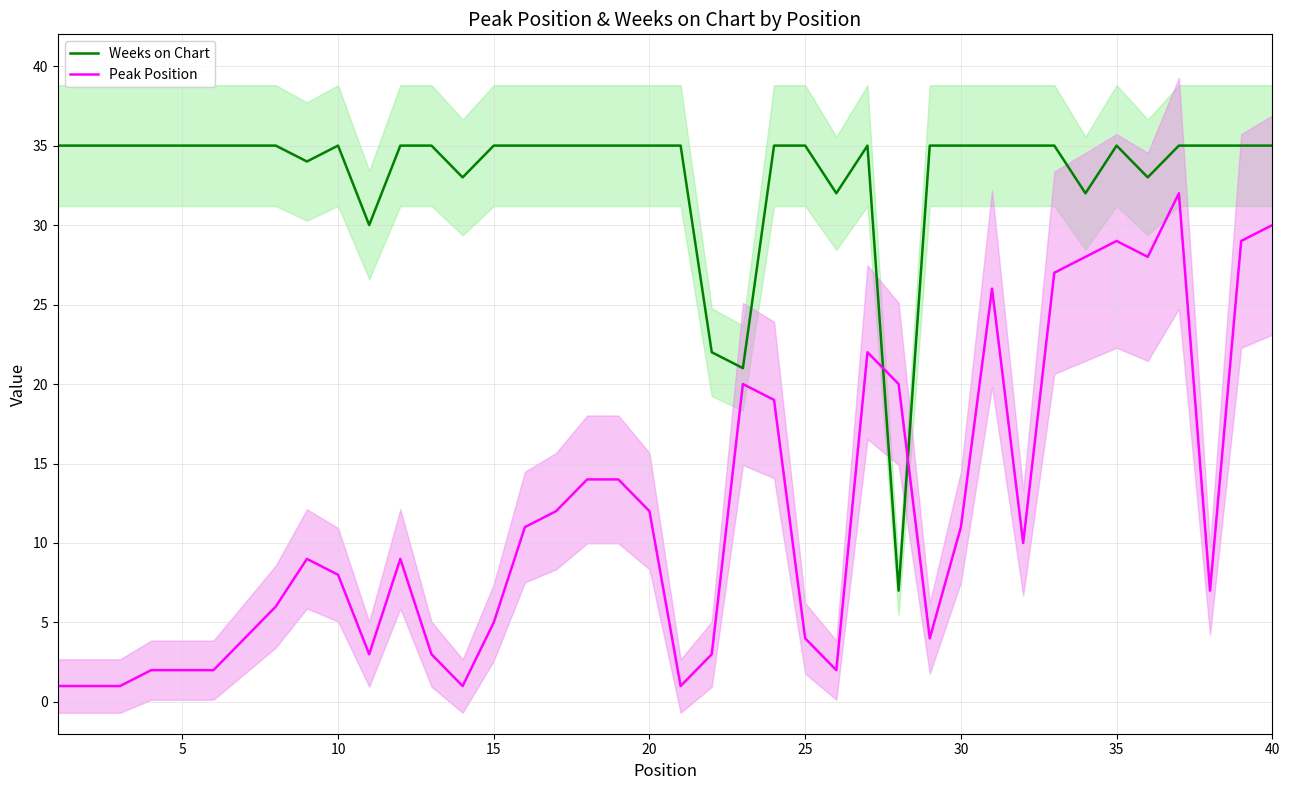

What are all the series names shown in the legend?

Weeks on Chart, Peak Position